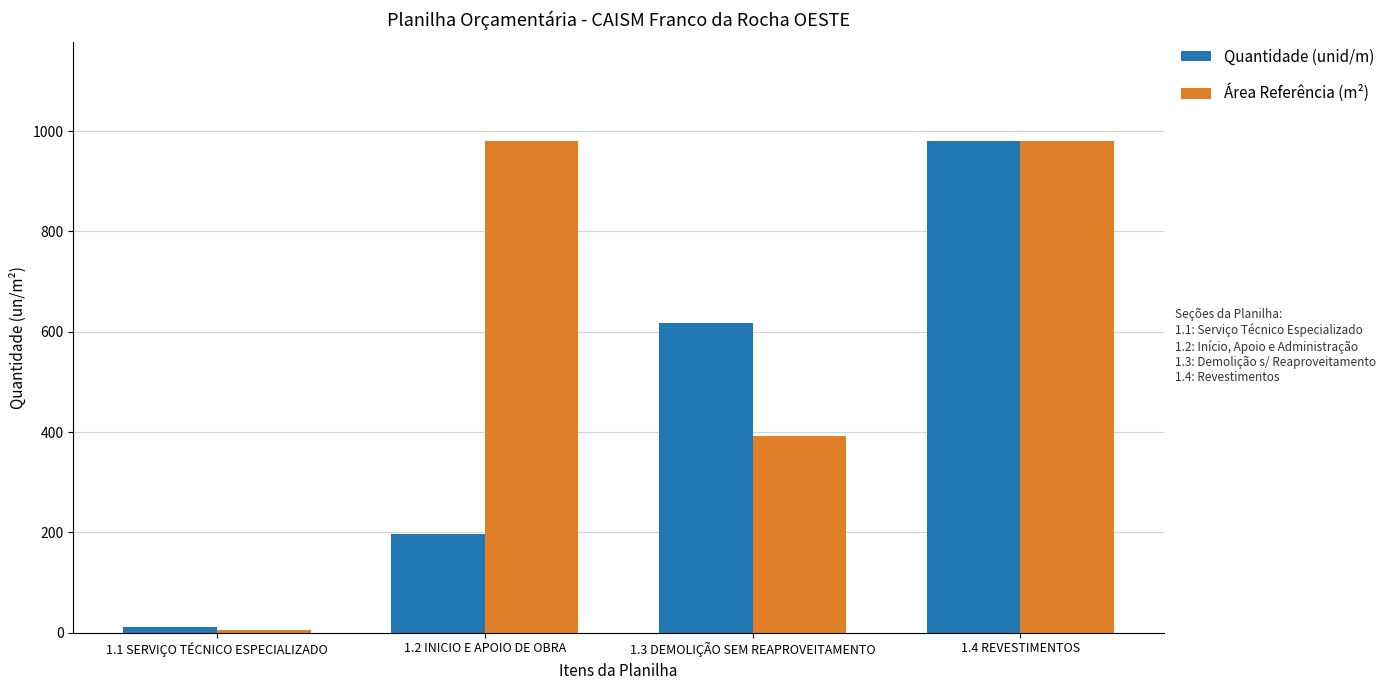

Reading right to left, list all the values displayed in this chart.

Quantidade (unid/m): 980.9	618.0	196.2	11.0
Área Referência (m²): 980.9	392.3	980.9	5.0